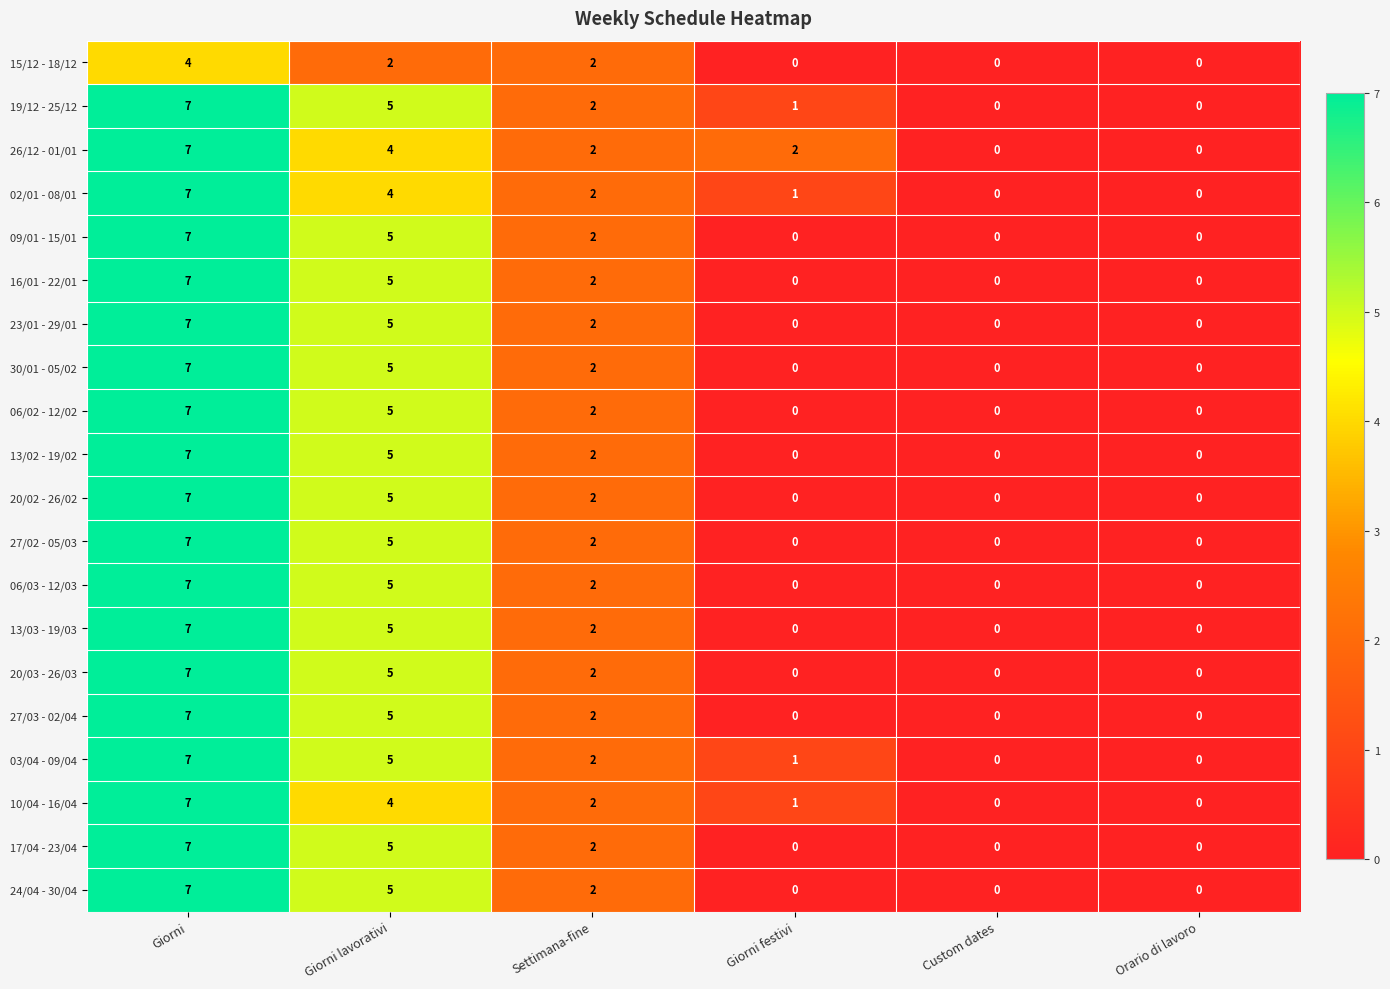

Which series changed the most between Giorni festivi and Orario di lavoro?

26/12 - 01/01